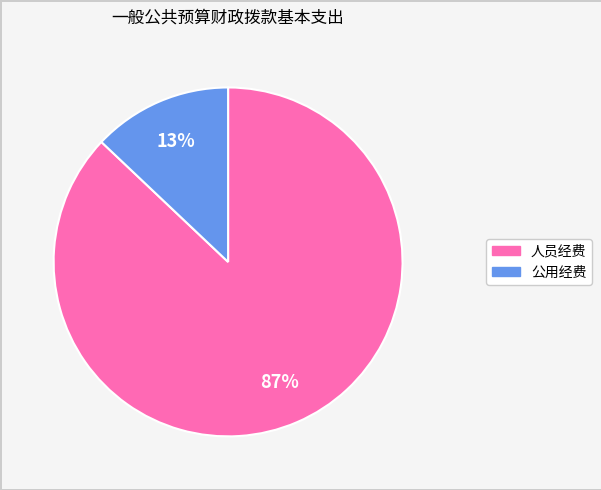

Rank the categories by value from lowest to highest.

公用经费, 人员经费